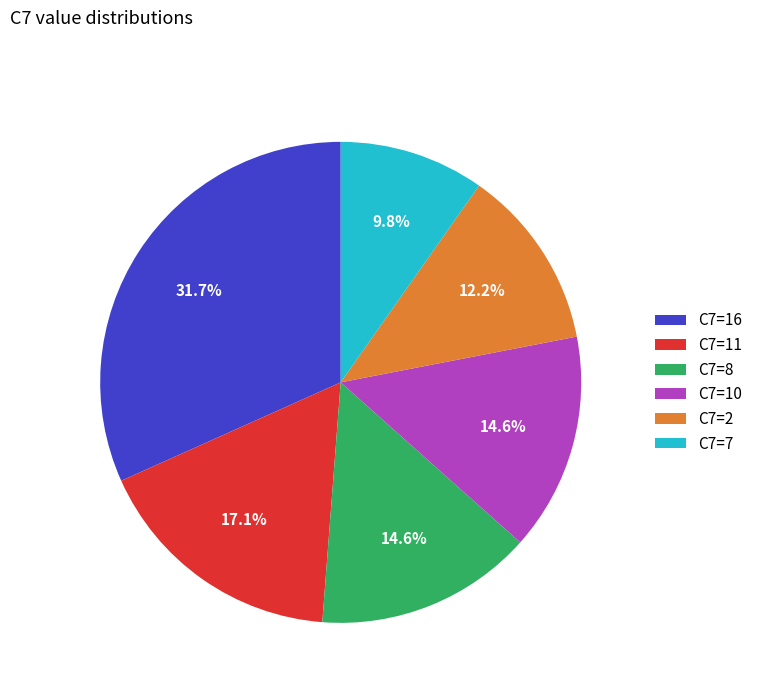

Is C7=2 the majority of the pie?

No